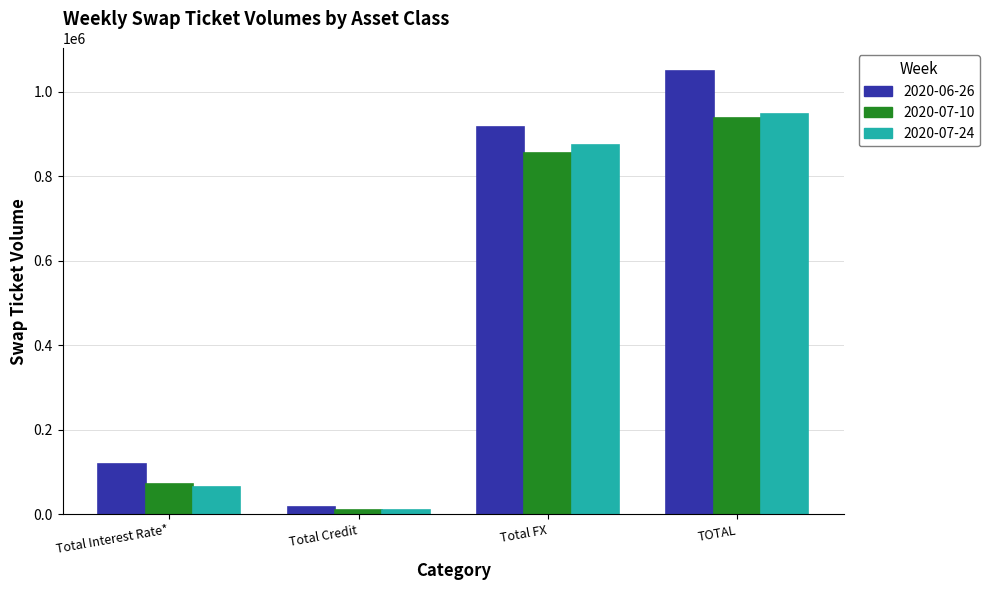

Which series has the largest total across all categories?

2020-06-26